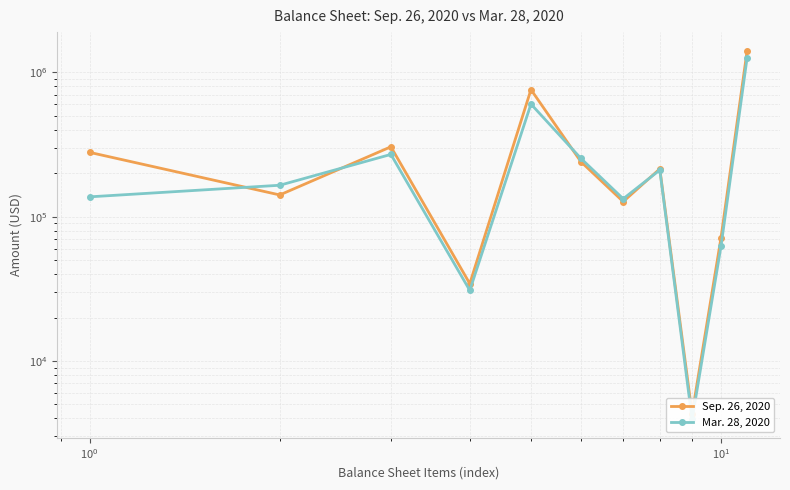

How many lines are shown in the chart?

2